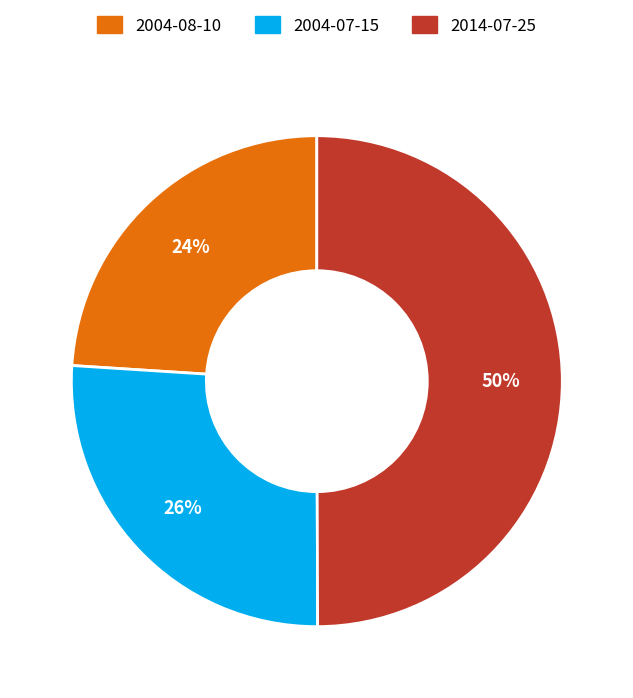

True or false: 2004-07-15 accounts for 26% of the total.

True